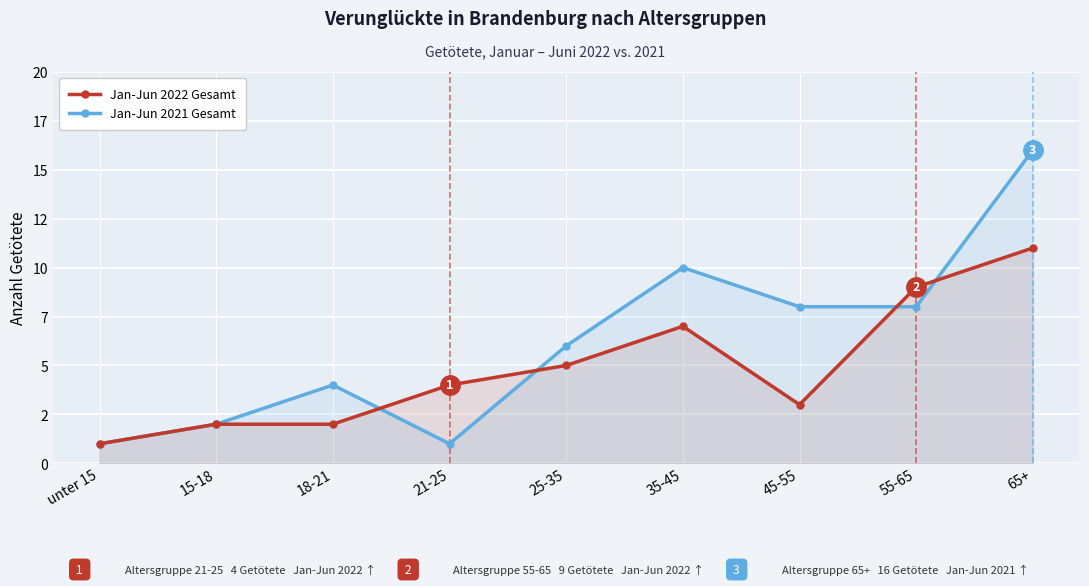

Is it true that Jan-Jun 2022 Gesamt equals 2 at 15-18?

True